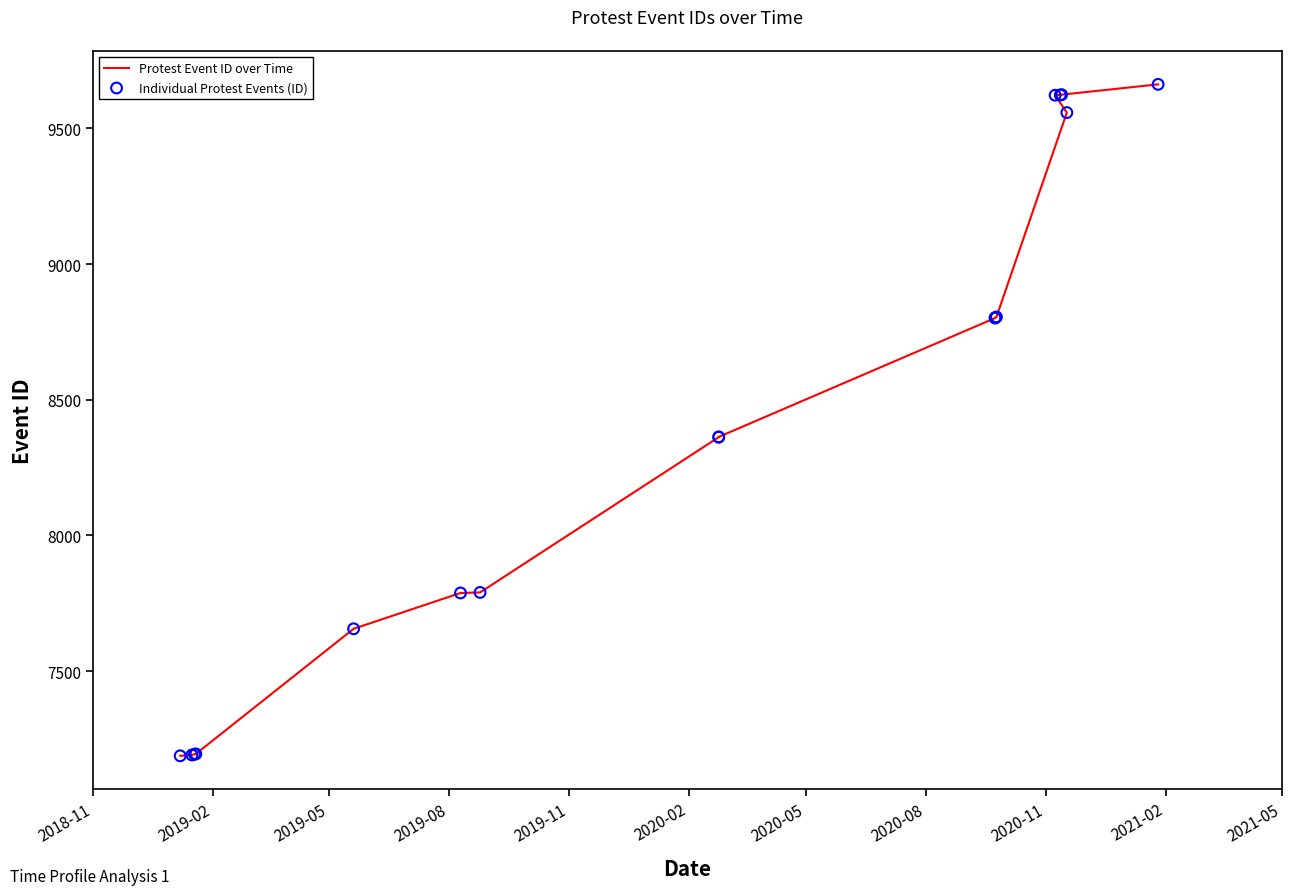

Which series reaches the maximum Y coordinate?

Protest Event ID over Time